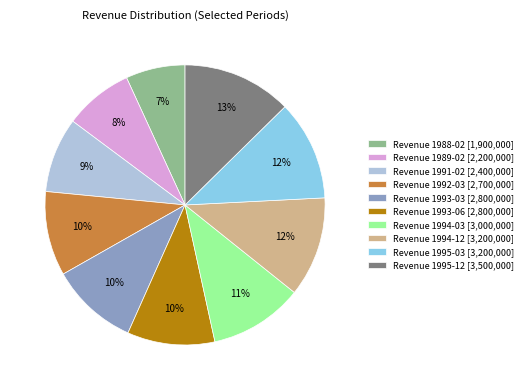

To the nearest percent, what portion does Revenue 1995-03 represent?

12%